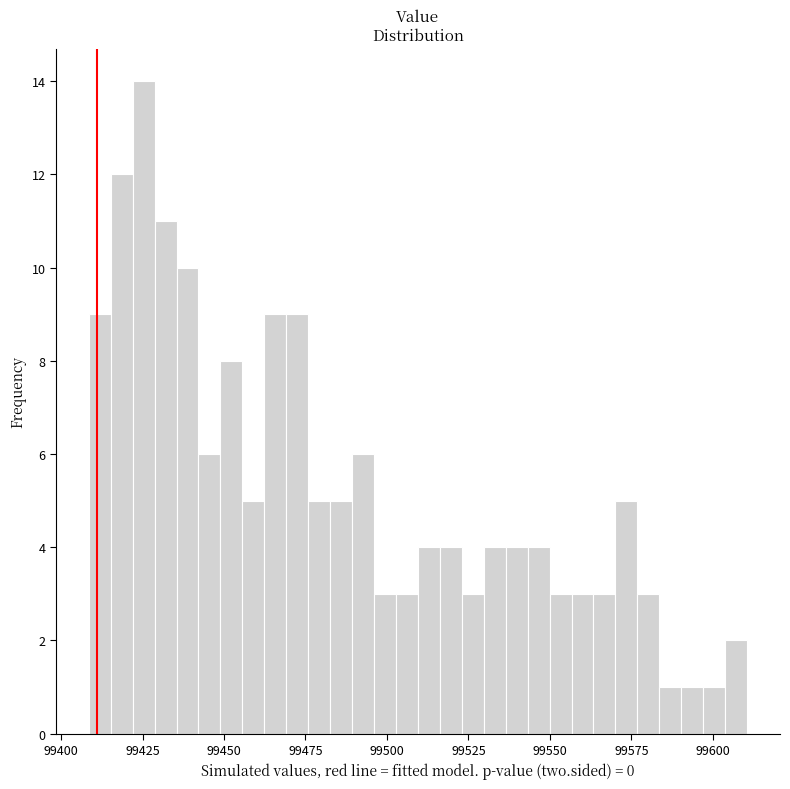

Around what value on the x-axis is the tallest bar? Give the approximate position of its centre, as read against the axis.

99425